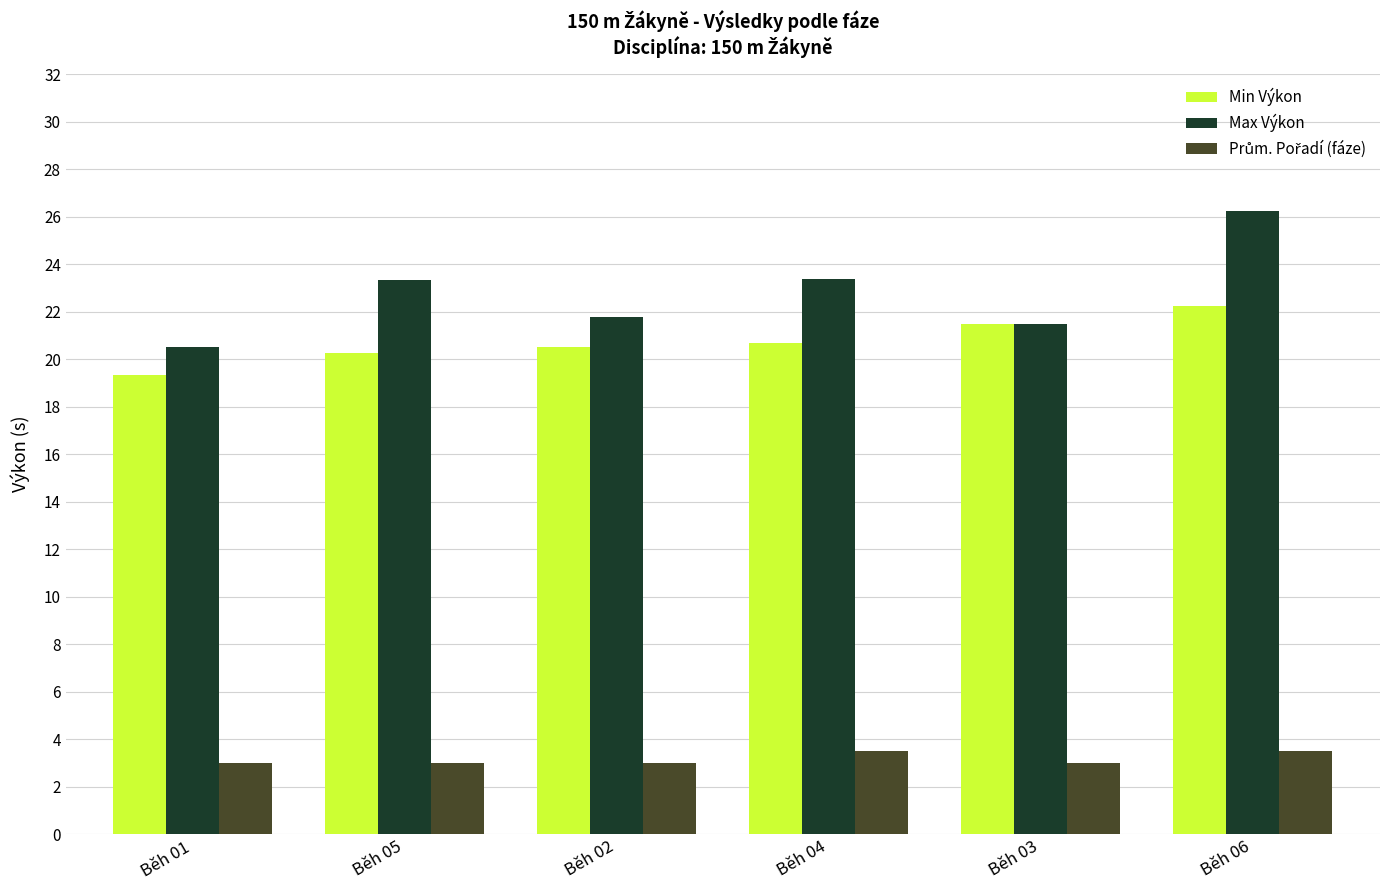

At which label does Max Výkon reach its minimum?

Běh 01